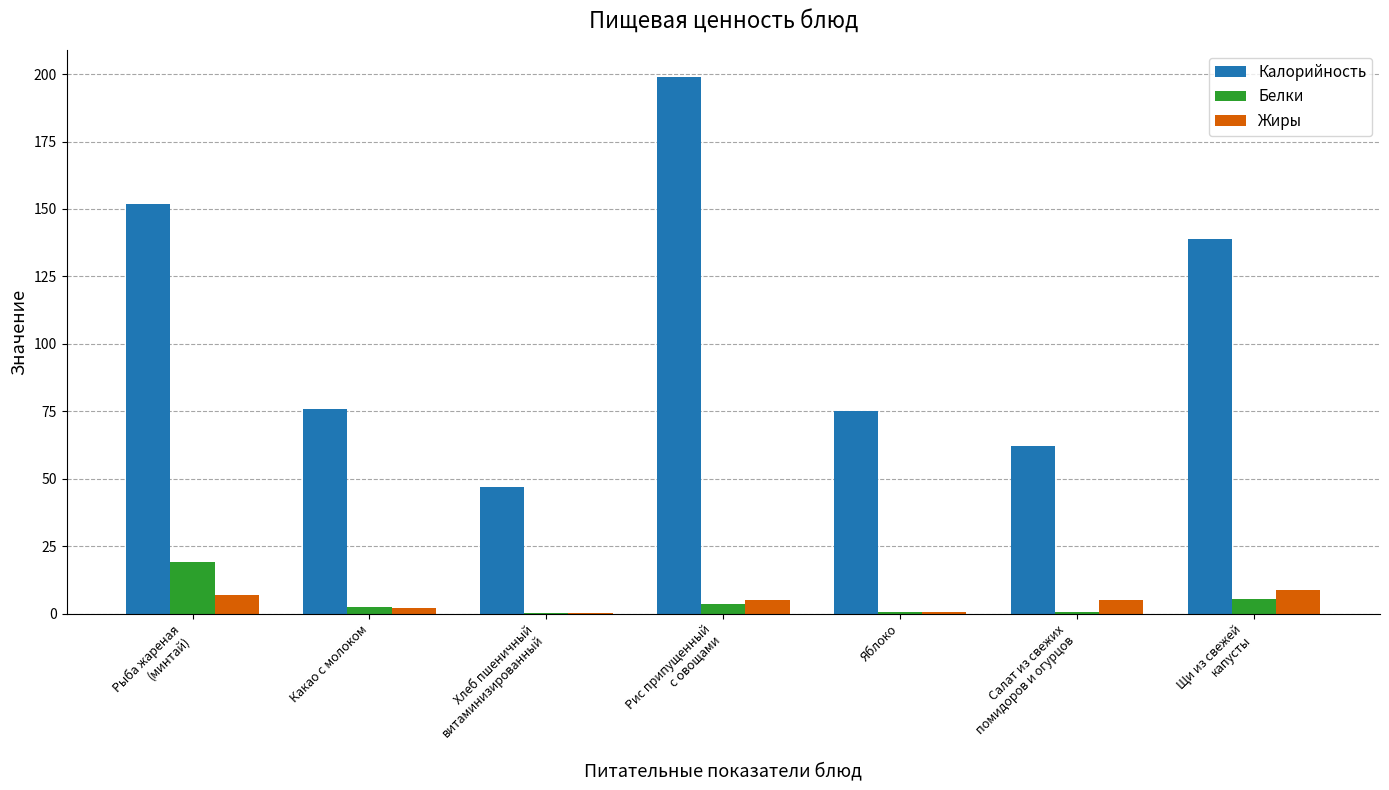

Which category has the highest value in the Жиры series?

Щи из свежей
капусты